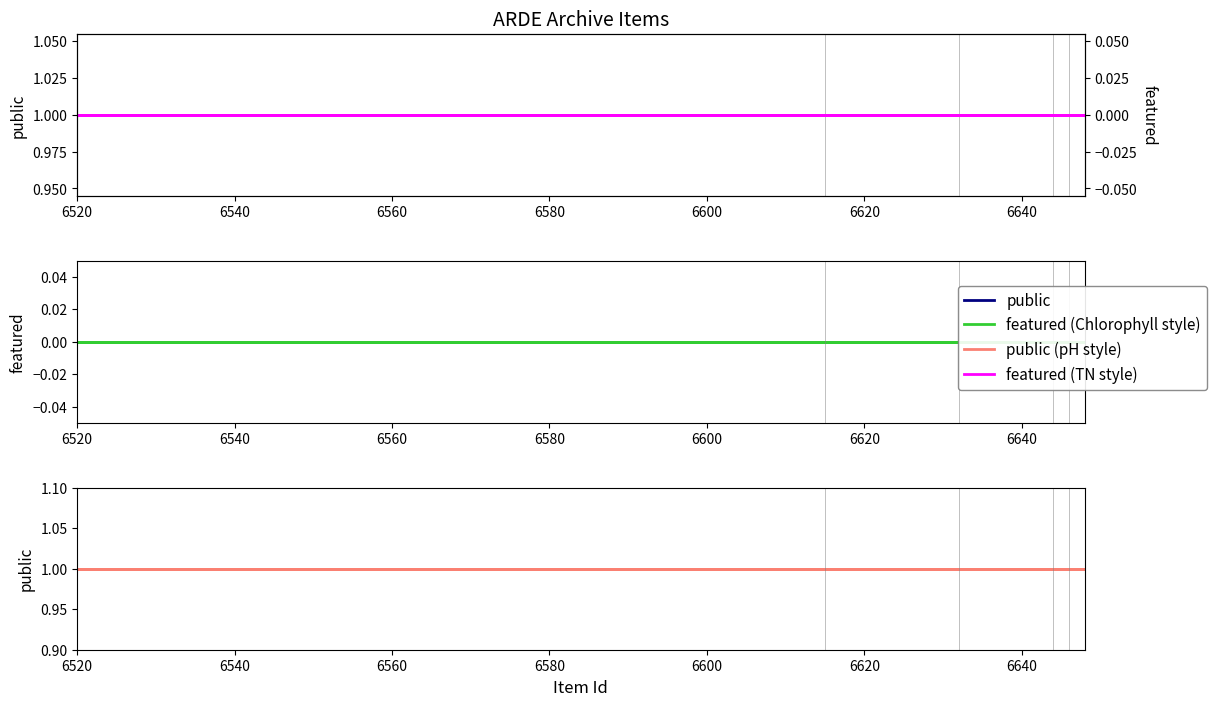

At 6620, list the series in order from largest to smallest.

public, public (bottom), featured, featured (twin)